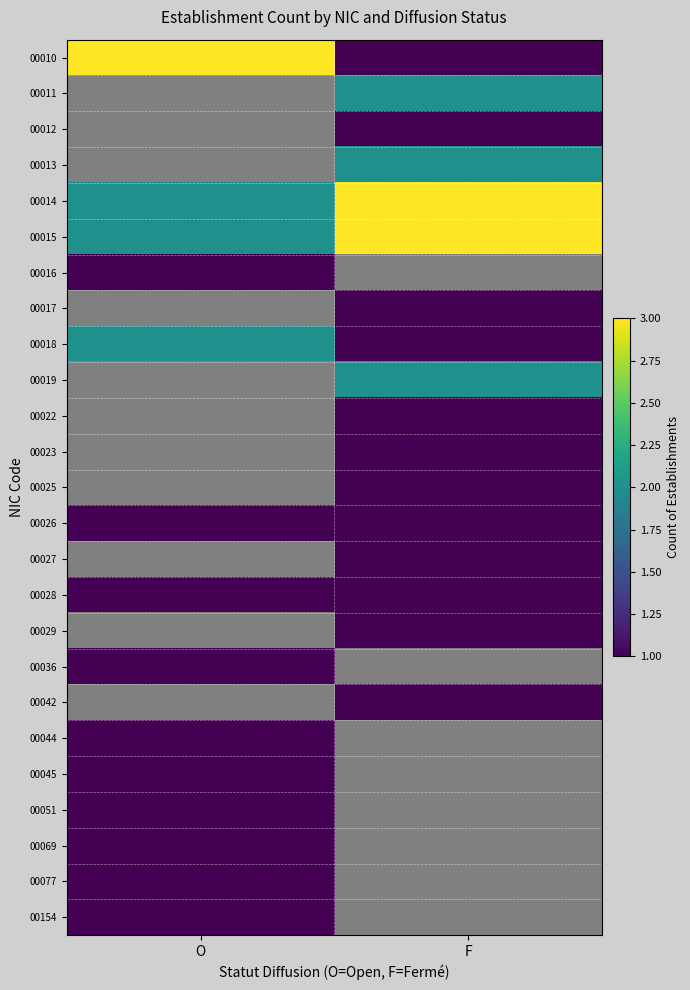

What is the spread (max minus min) of values at O?

2.0